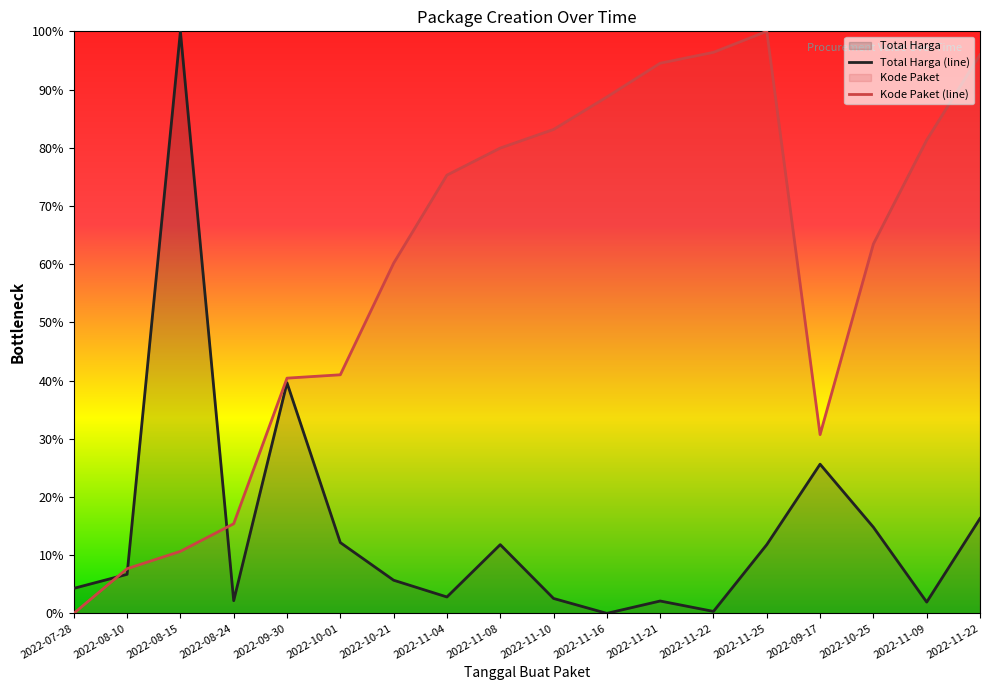

What is the sum of the Total Harga (line) values at 2022-11-04 and 2022-10-25?

17.6